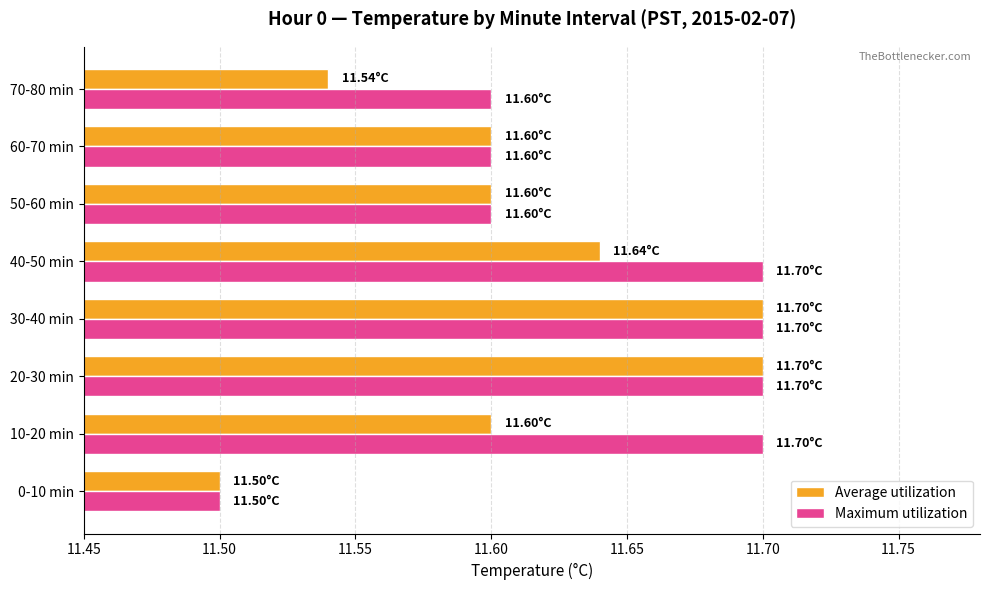

Which series changed the most between 50-60 min and 70-80 min?

Average utilization